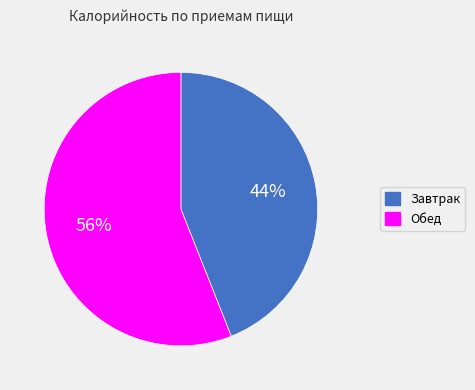

Which slice represents more than half of the pie?

Обед